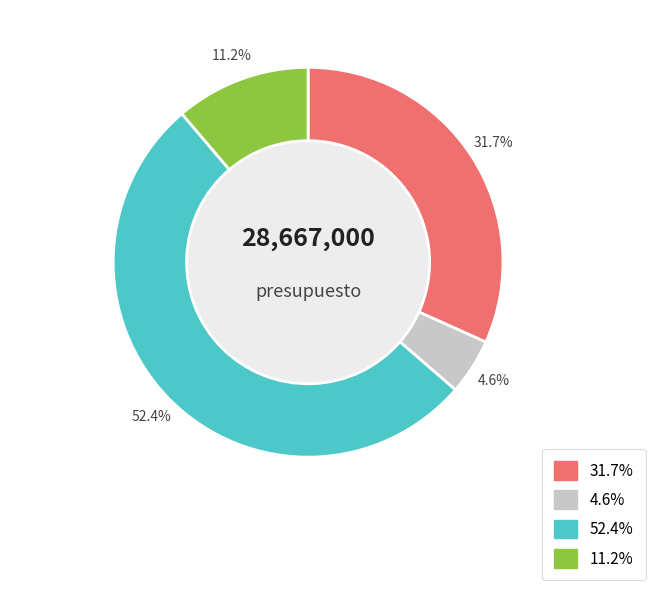

The servicios personales slice represents 32% of the pie. True or false?

True